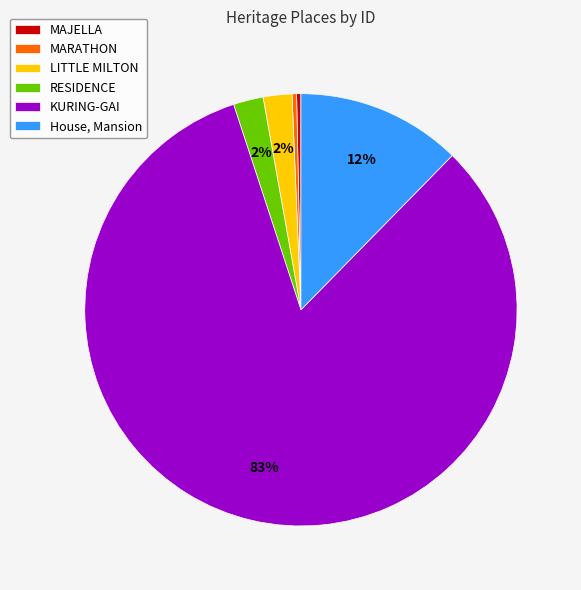

Which slice is the largest?

KURING-GAI